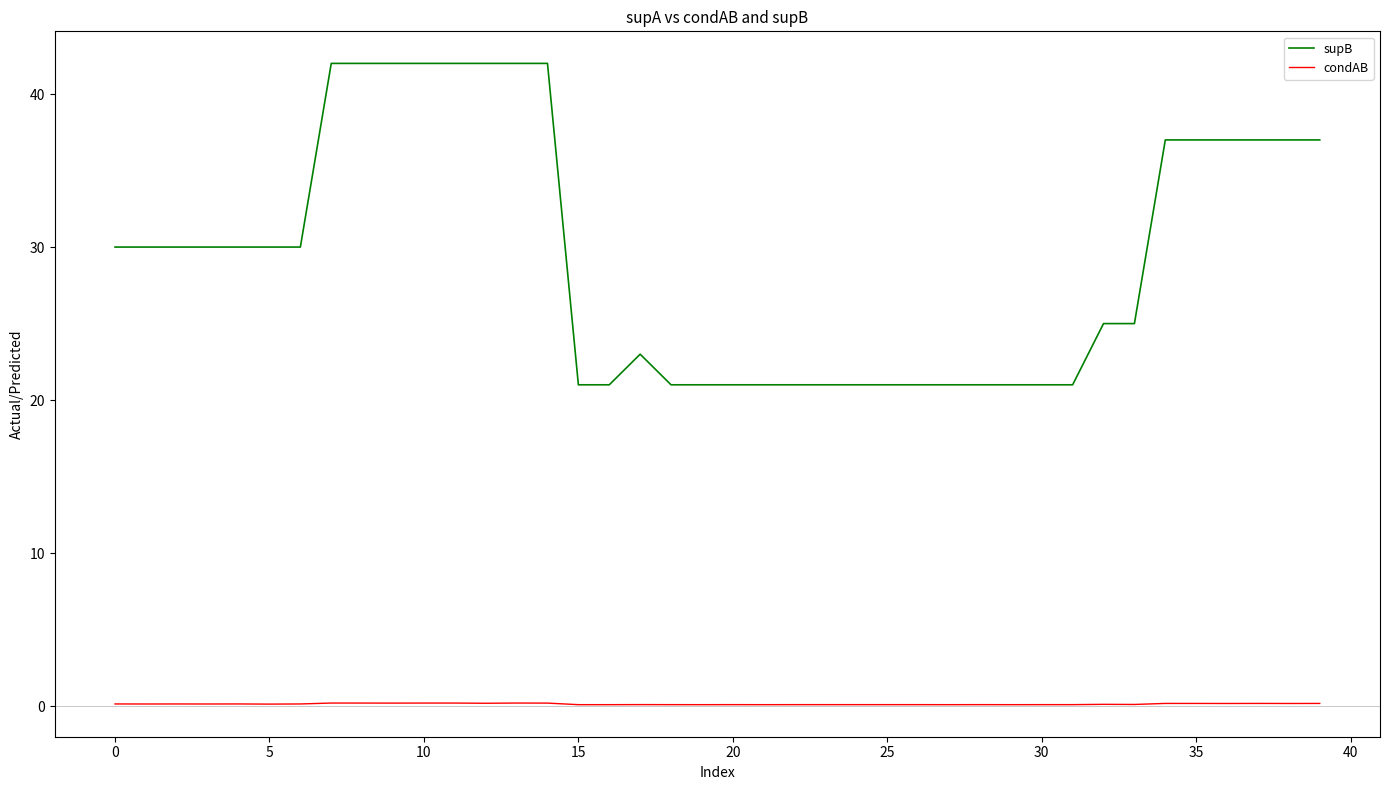

True or false: condAB and supB cross at least once.

False